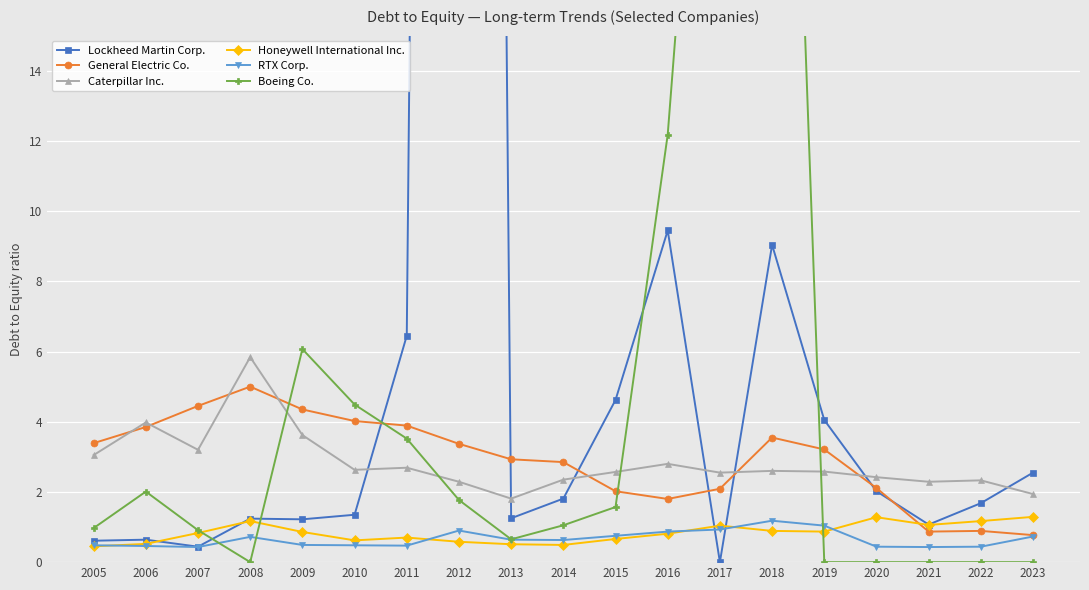

At 2009, list the series in order from largest to smallest.

Boeing Co., General Electric Co., Caterpillar Inc., Lockheed Martin Corp., Honeywell International Inc., RTX Corp.